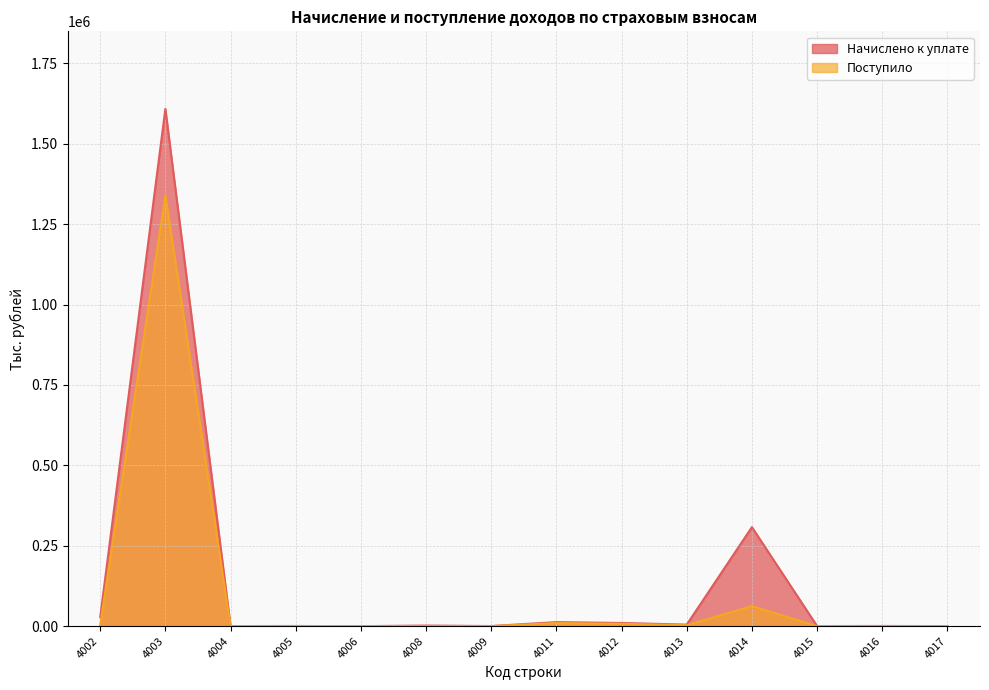

Which has a higher value, 4009 or 4014?

4014